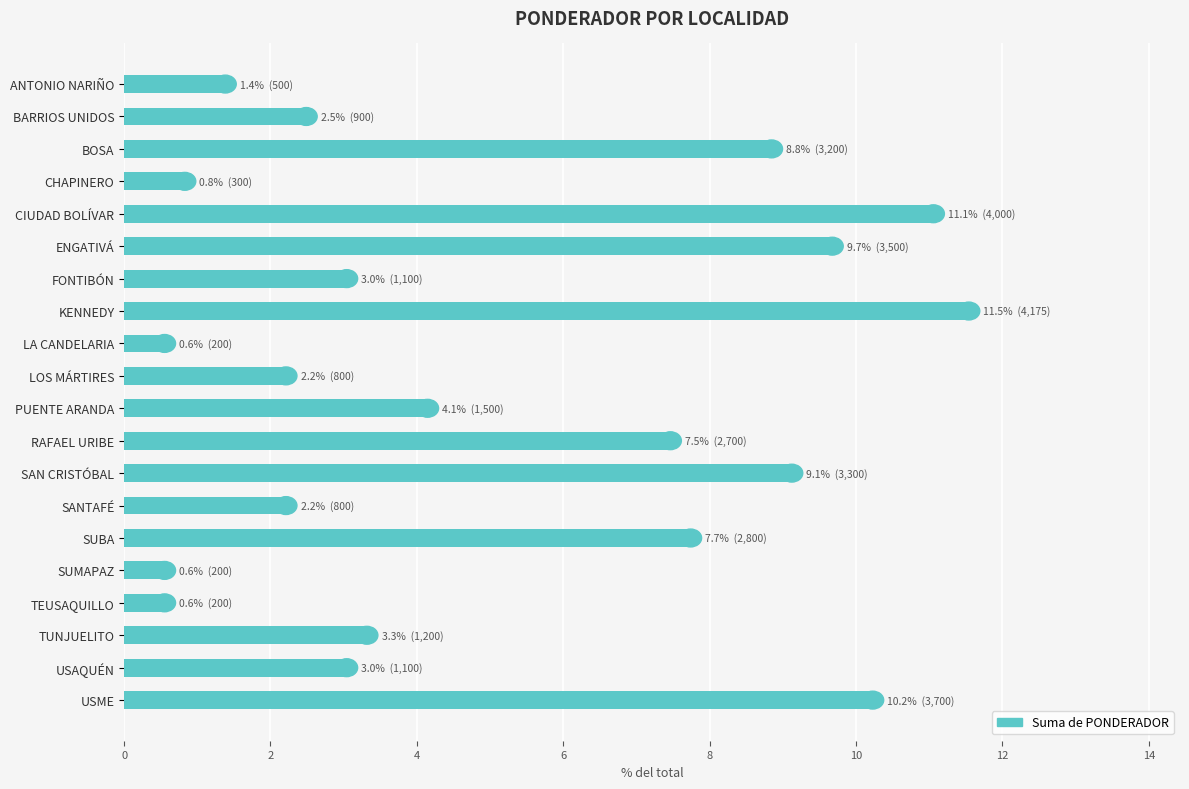

Reading top to bottom, what are all the values shown in this chart?

1.4	2.5	8.8	0.8	11.1	9.7	3.0	11.5	0.6	2.2	4.1	7.5	9.1	2.2	7.7	0.6	0.6	3.3	3.0	10.2